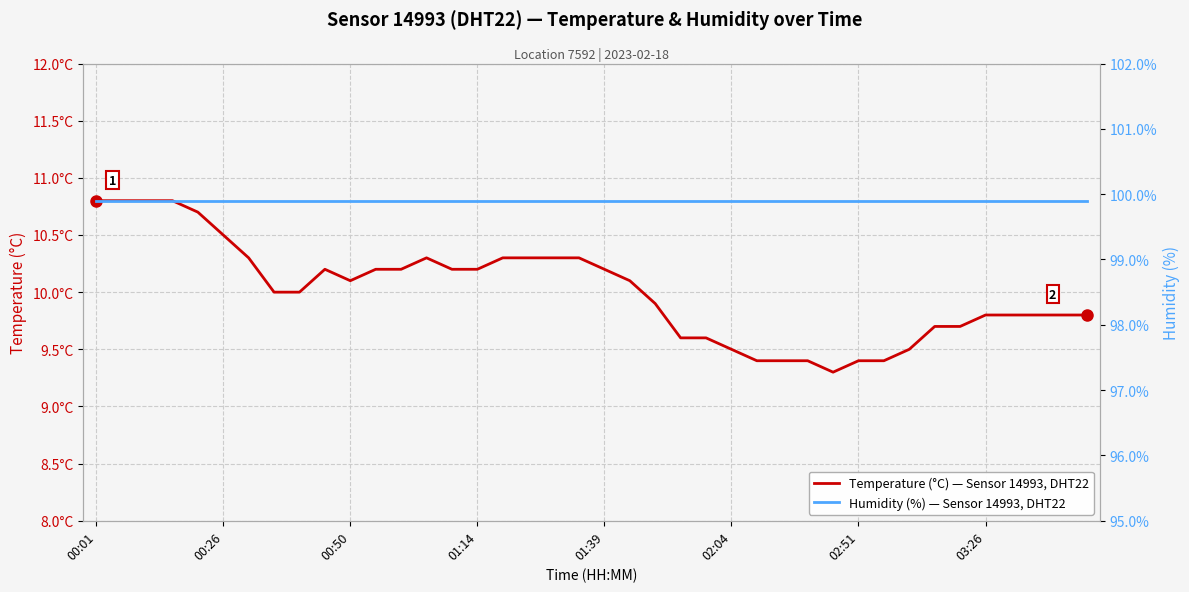

At how many categories does at least one series exceed 69?

40